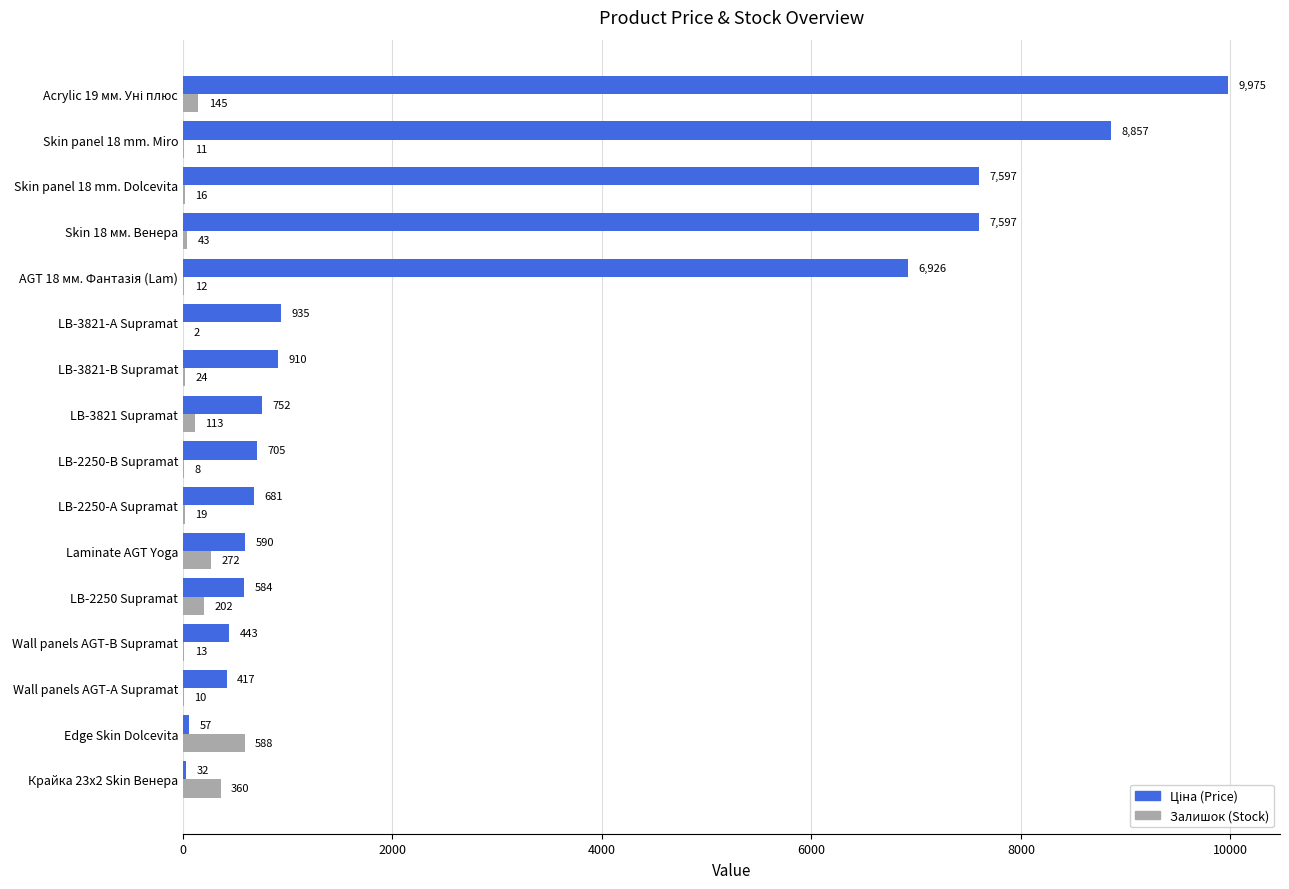

Read the Залишок (Stock) value at LB-3821-А Supramat.

2.0